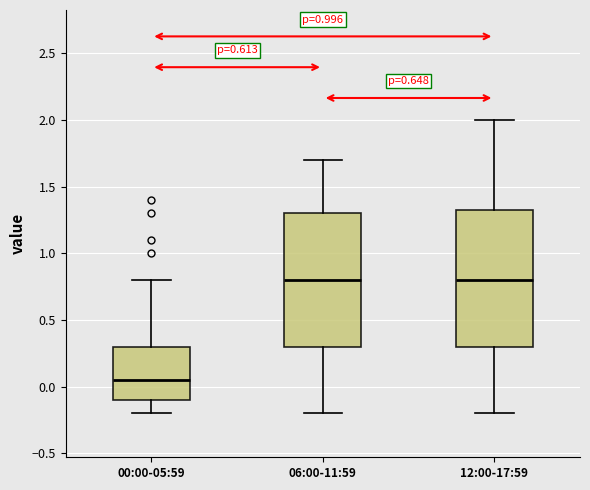

Reading left to right, read every box against the y-axis: the position of its median line, the range the box covers, and the ends of its whiskers. The values are not printed on the chart, so give them approximately, as read against the axis.

00:00-05:59: median 0.05, box -0.10 to 0.30, whiskers -0.20 to 0.80
06:00-11:59: median 0.80, box 0.30 to 1.30, whiskers -0.20 to 1.70
12:00-17:59: median 0.80, box 0.30 to 1.35, whiskers -0.20 to 2.00